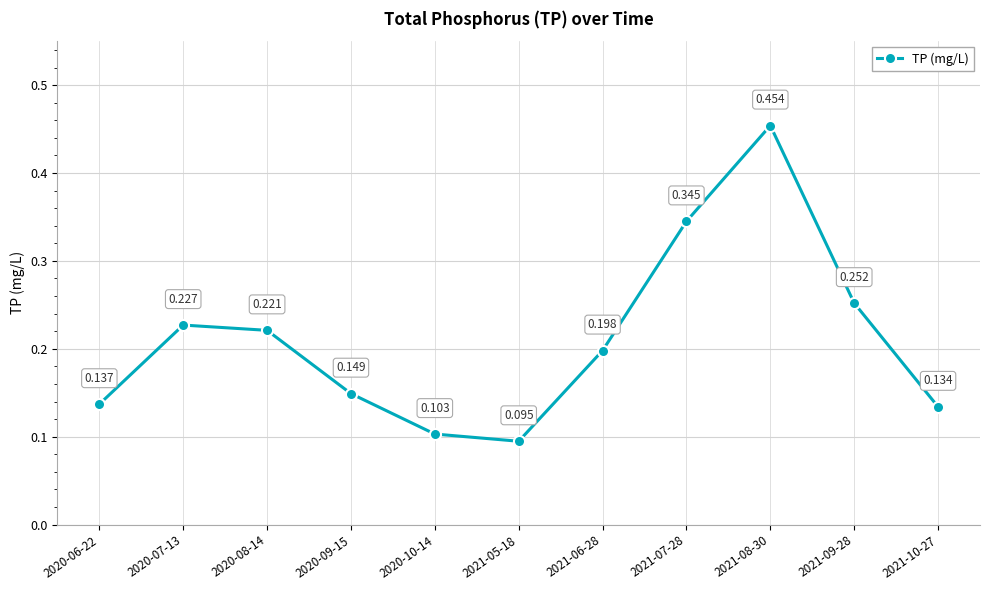

What is the approximate value at 2020-07-13?

0.2